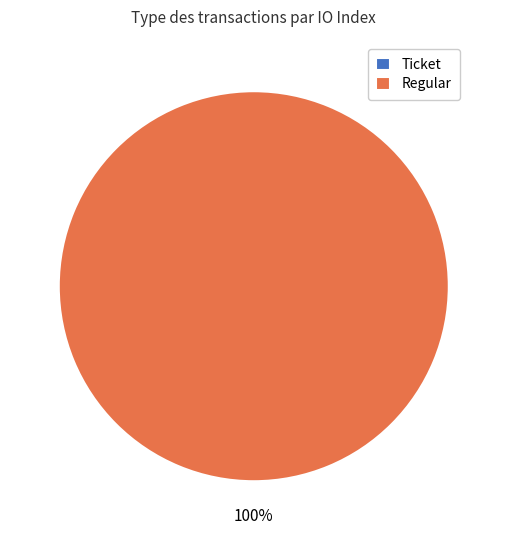

To the nearest percent, what is the difference between the largest and smallest slice percentages?

100%